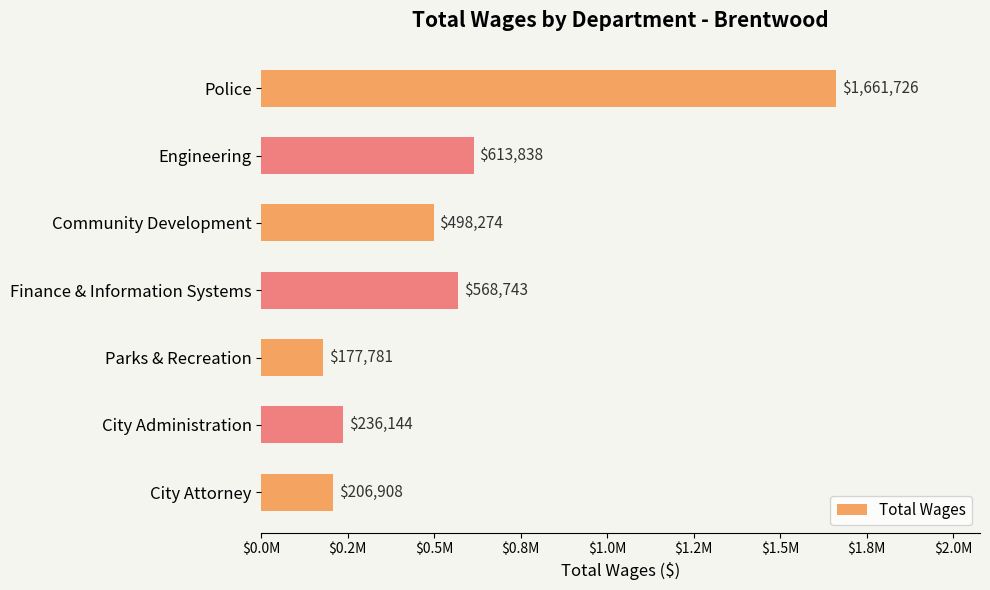

Are the bars horizontal?

Yes